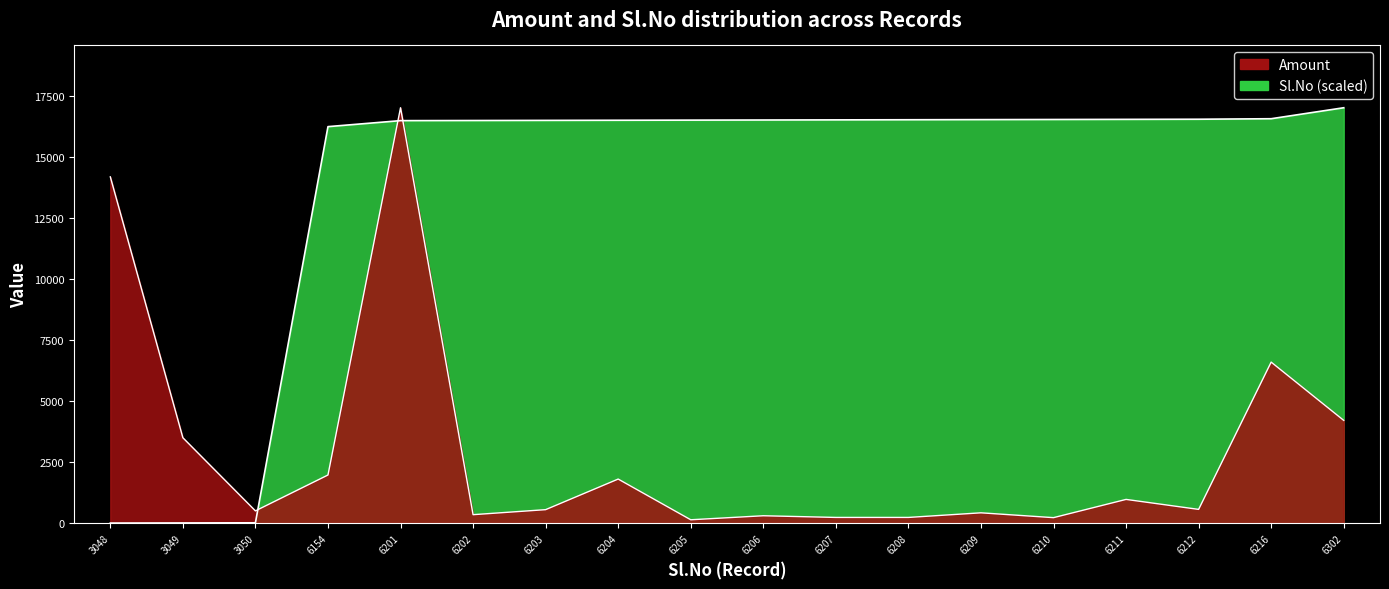

Where is Amount nearest to the value 8585?

6216